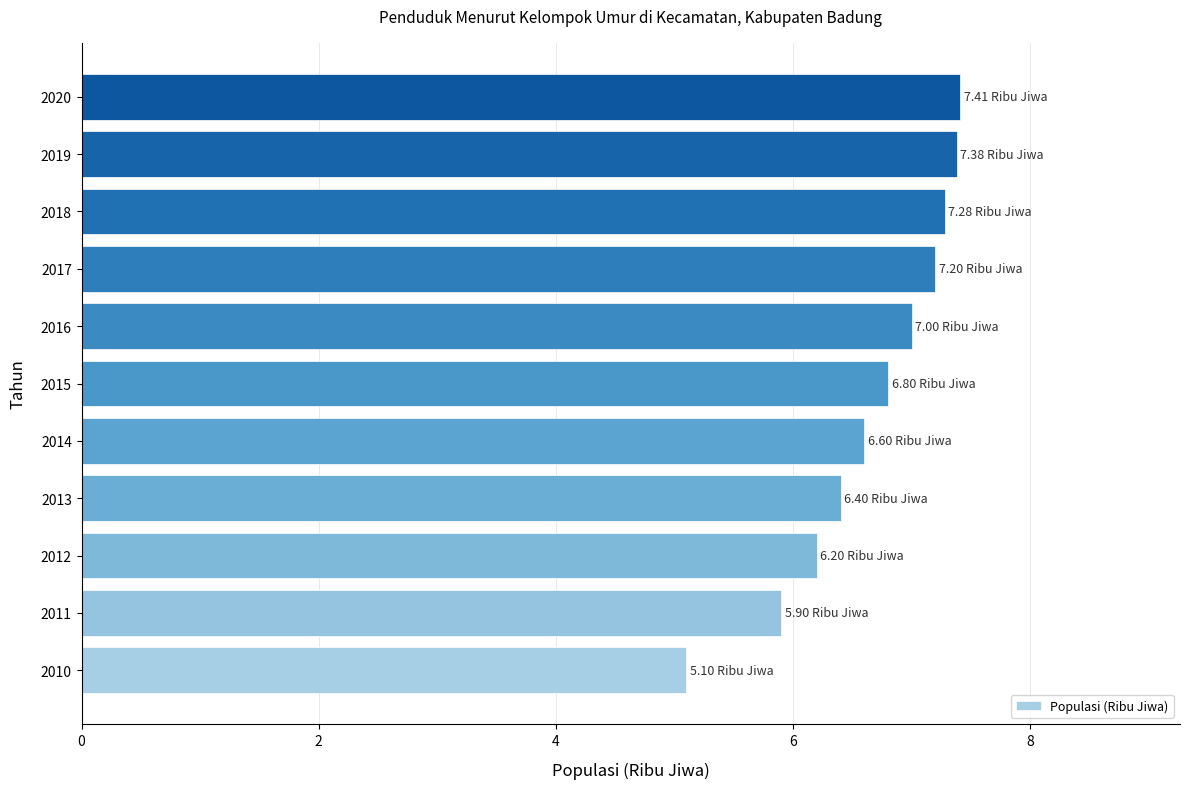

Which has a higher value, 2018 or 2012?

2018